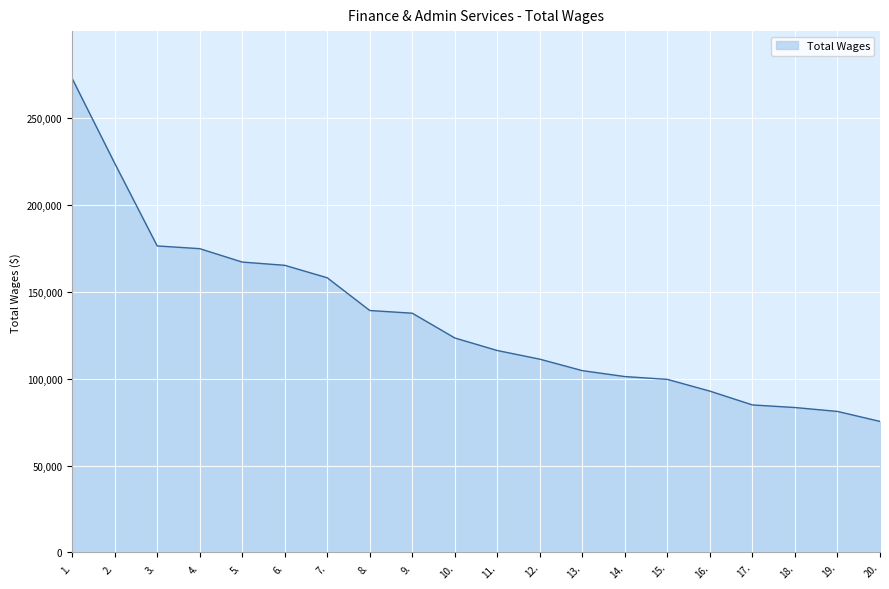

What is the ratio of the value at 3. to the value at 2.?

0.8